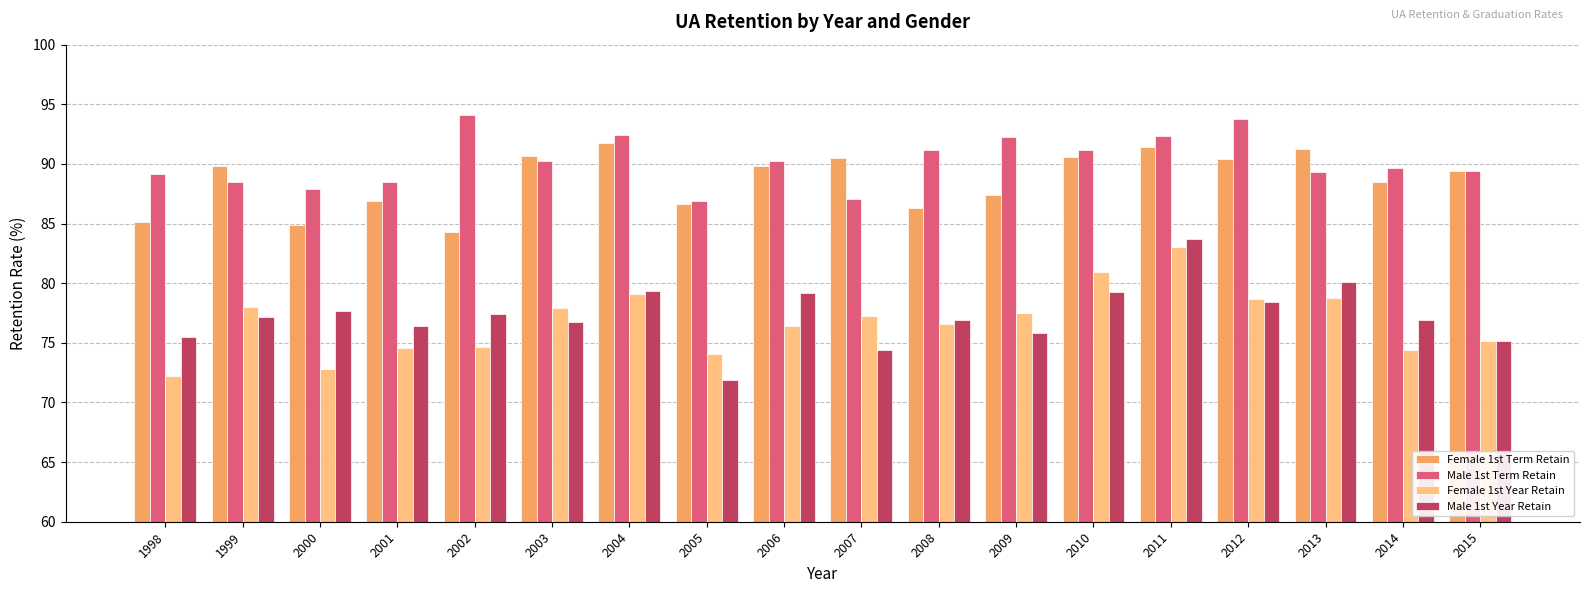

What is the greatest value displayed?

94.1